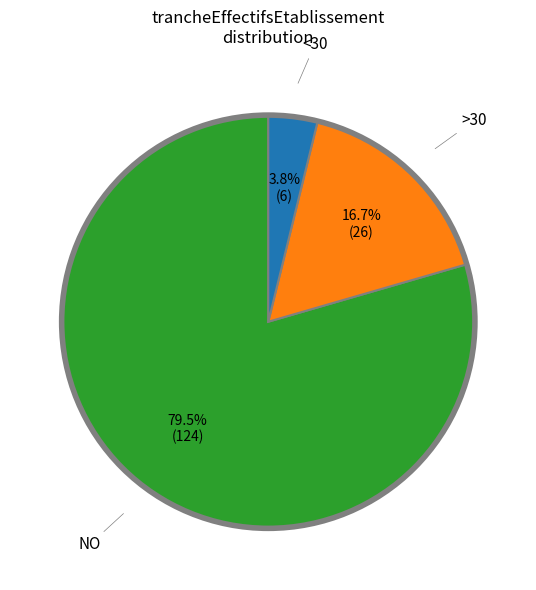

How many slices are in this pie chart?

3